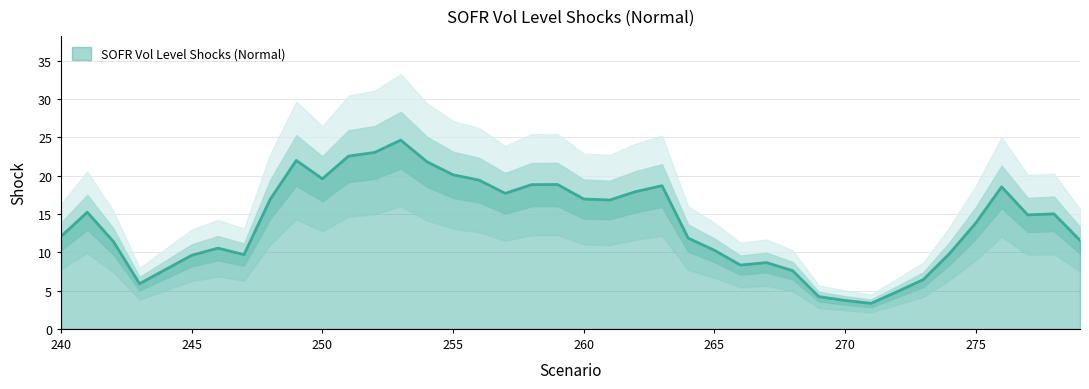

Rank the categories by value from highest to lowest.

253, 252, 251, 249, 254, 255, 250, 256, 259, 258, 263, 276, 262, 257, 260, 248, 261, 241, 278, 277, 275, 240, 264, 279, 242, 246, 265, 274, 247, 245, 267, 266, 244, 268, 273, 243, 272, 269, 270, 271